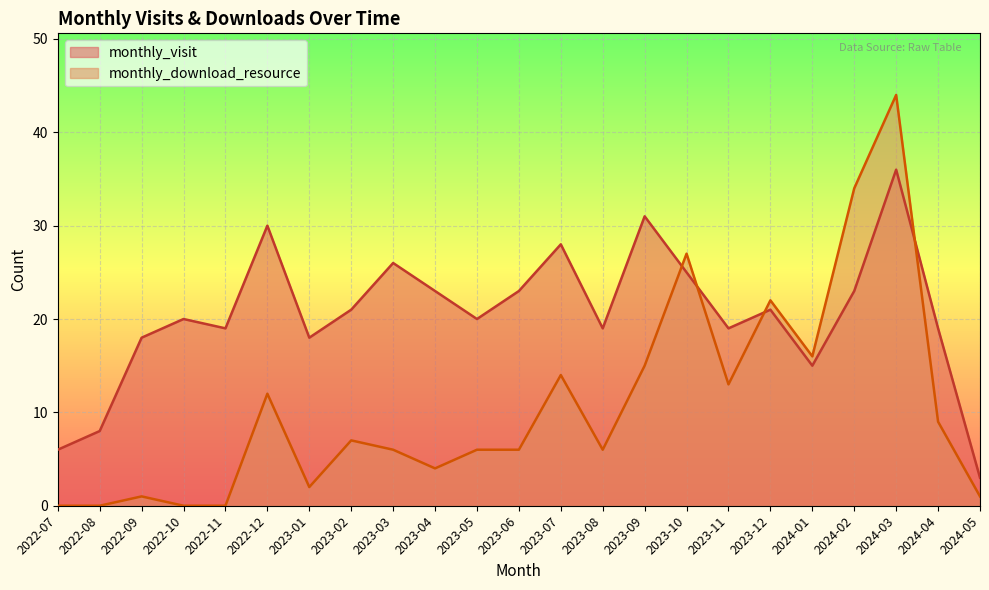

What is the difference between the monthly_visit values at 2024-02 and 2023-09?

8